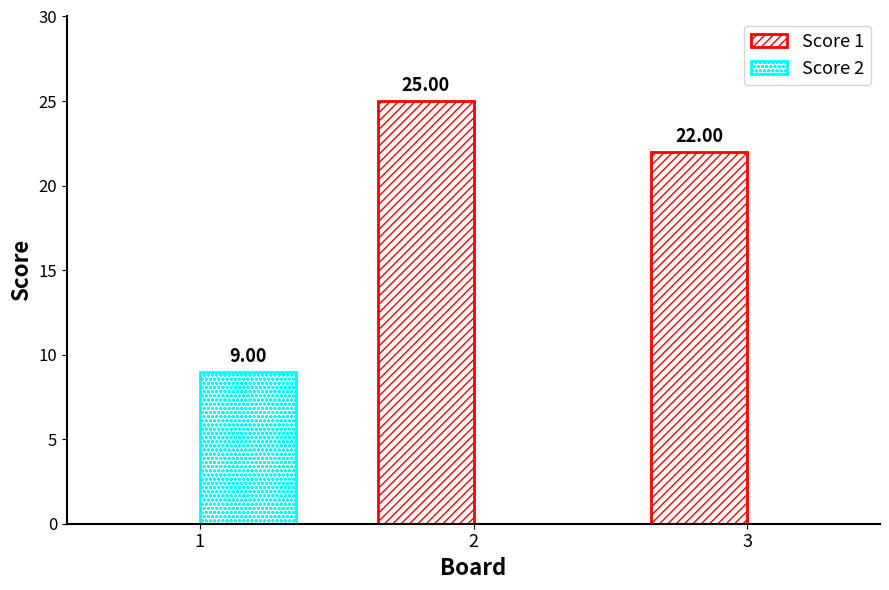

List the series in order of their peak value, lowest first.

Score 2, Score 1